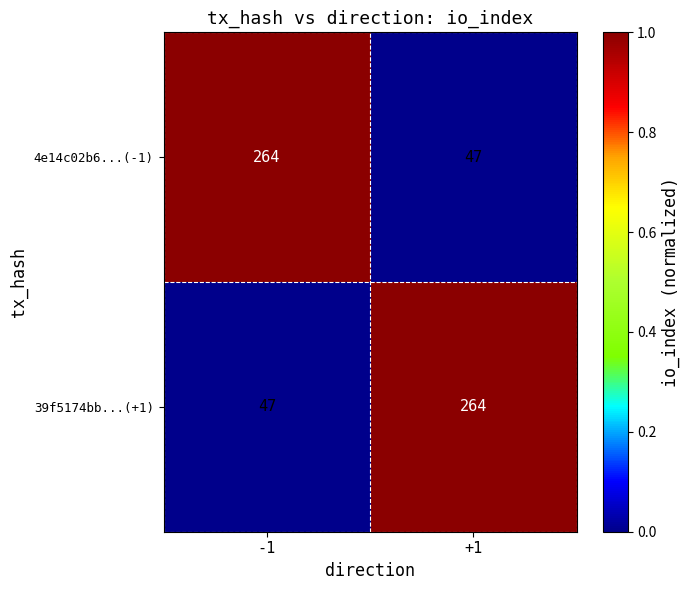

Reading left to right, extract all data points from this chart.

4e14c02b6...(-1): -1=264	+1=47
39f5174bb...(+1): -1=47	+1=264